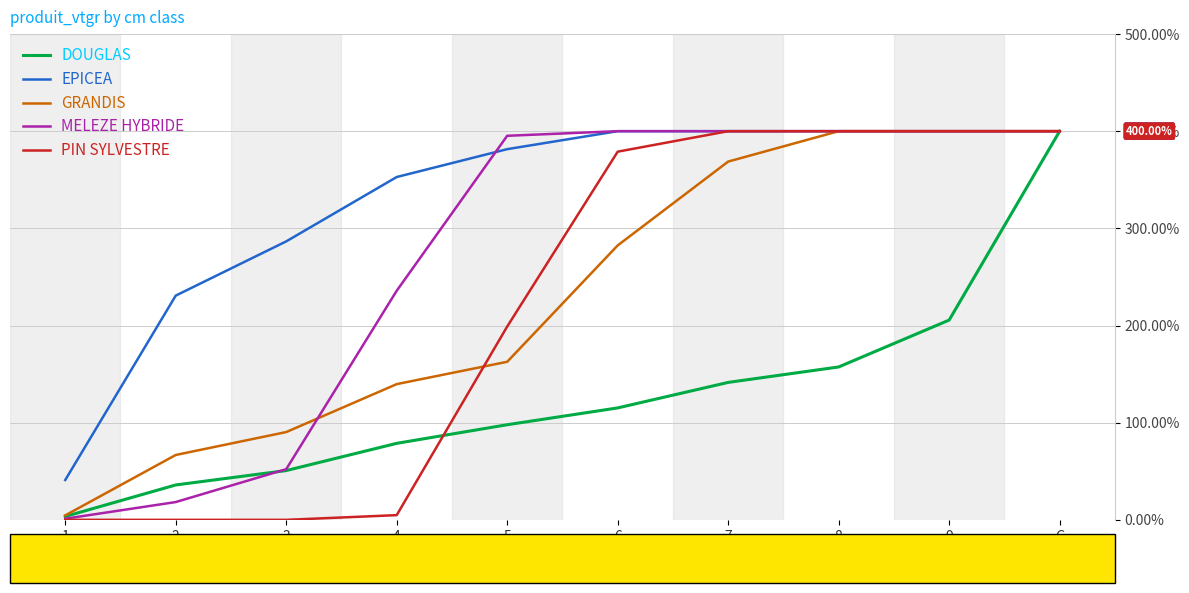

What is the difference between the highest and lowest values at 3?

286.6